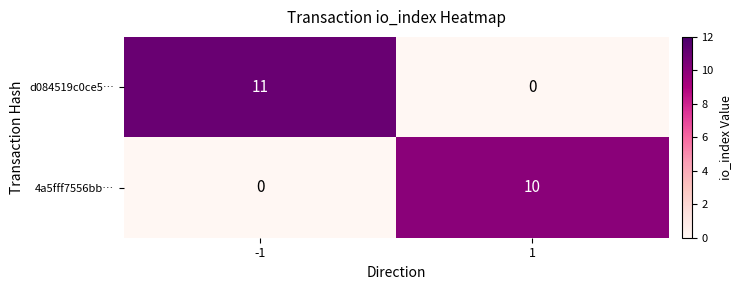

How many series are shown in this chart?

2